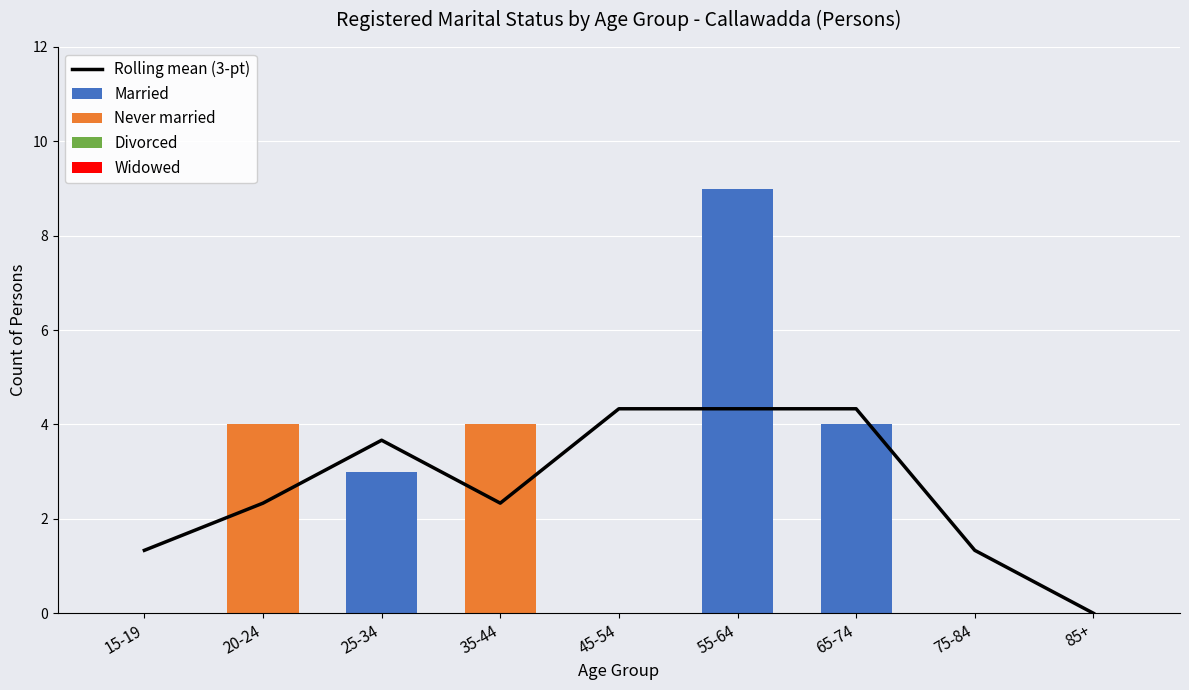

How many values in Never married are above zero?

2